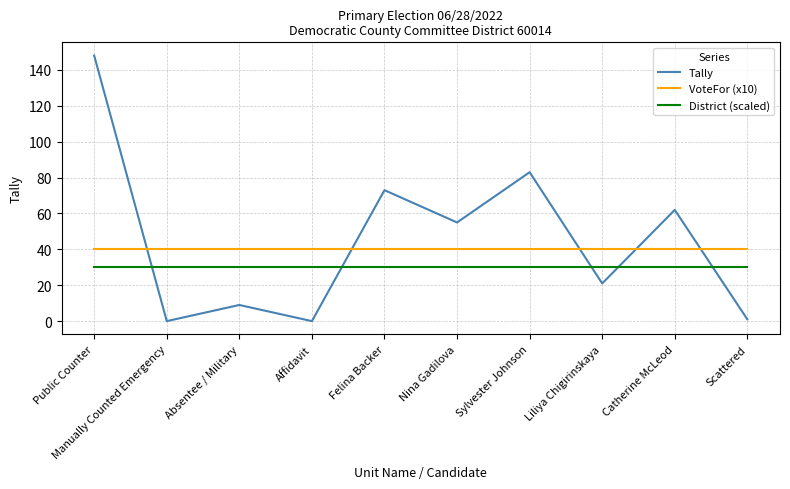

Which series has the largest total across all categories?

Tally